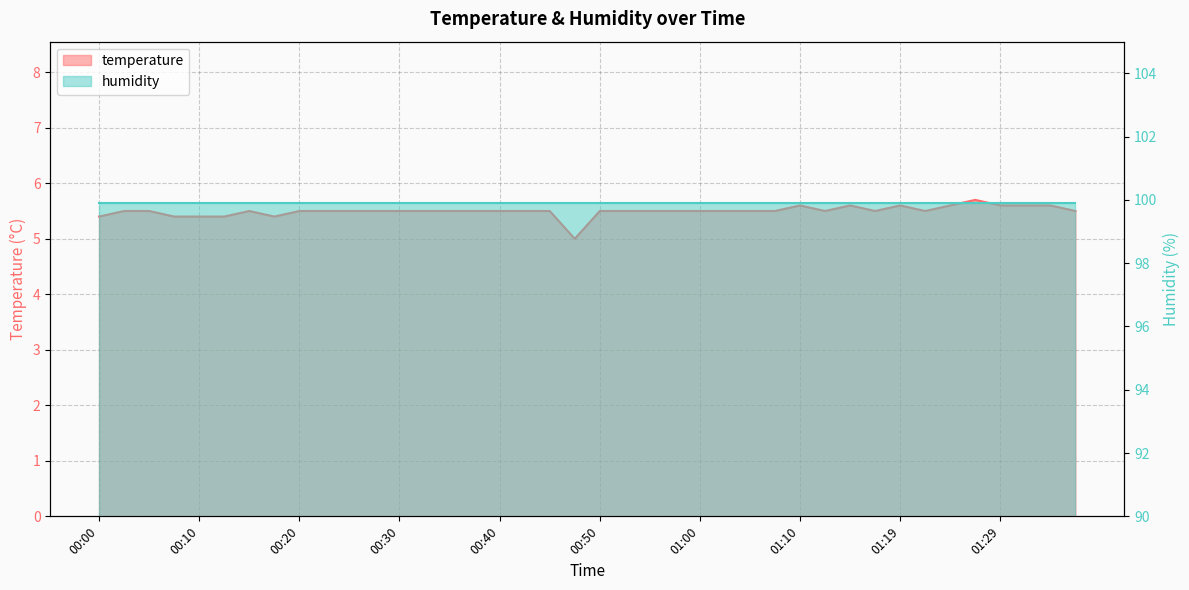

Reading left to right, what are all the values shown in this chart?

5.4	5.5	5.5	5.4	5.4	5.4	5.5	5.4	5.5	5.5	5.5	5.5	5.5	5.5	5.5	5.5	5.5	5.5	5.5	5.0	5.5	5.5	5.5	5.5	5.5	5.5	5.5	5.5	5.6	5.5	5.6	5.5	5.6	5.5	5.6	5.7	5.6	5.6	5.6	5.5